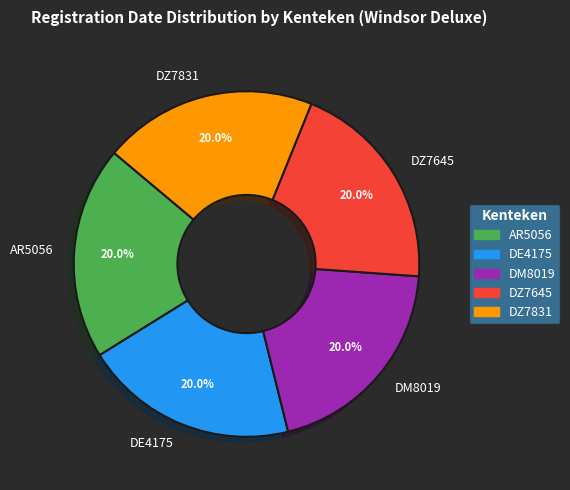

True or false: DZ7831 accounts for 7% of the total.

False